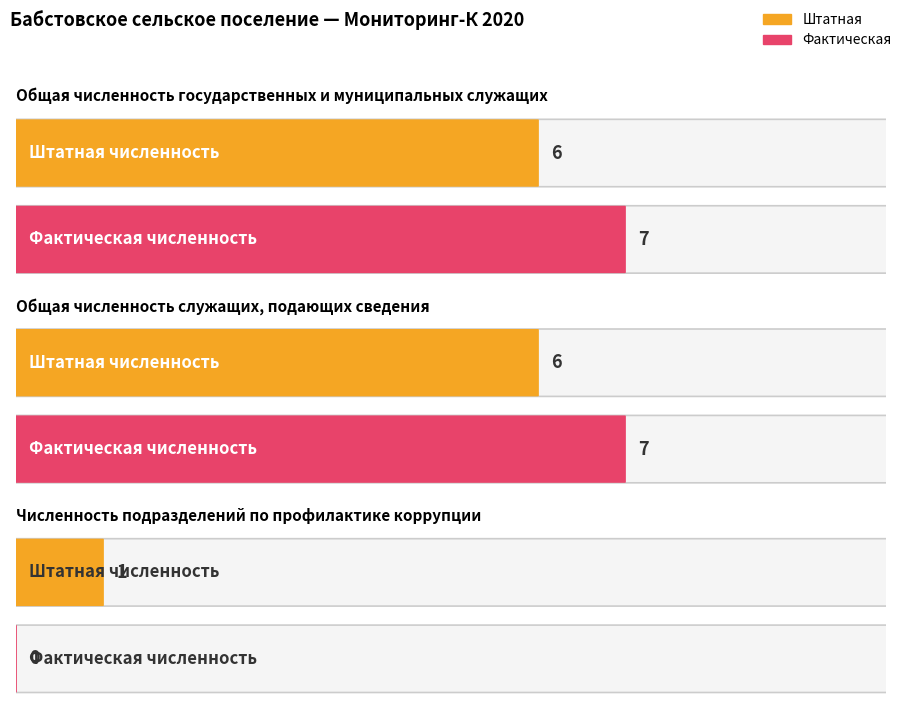

What is the label of the 3rd bar from the right?

Общая численность государственных и муниципальных служащих